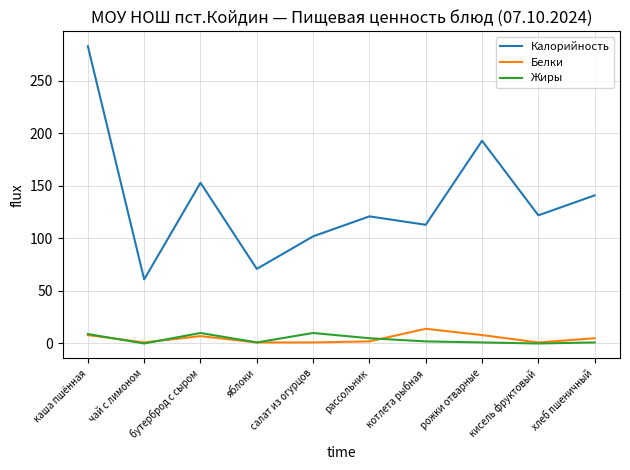

The value of Калорийность at каша пшённая is 121. True or false?

False